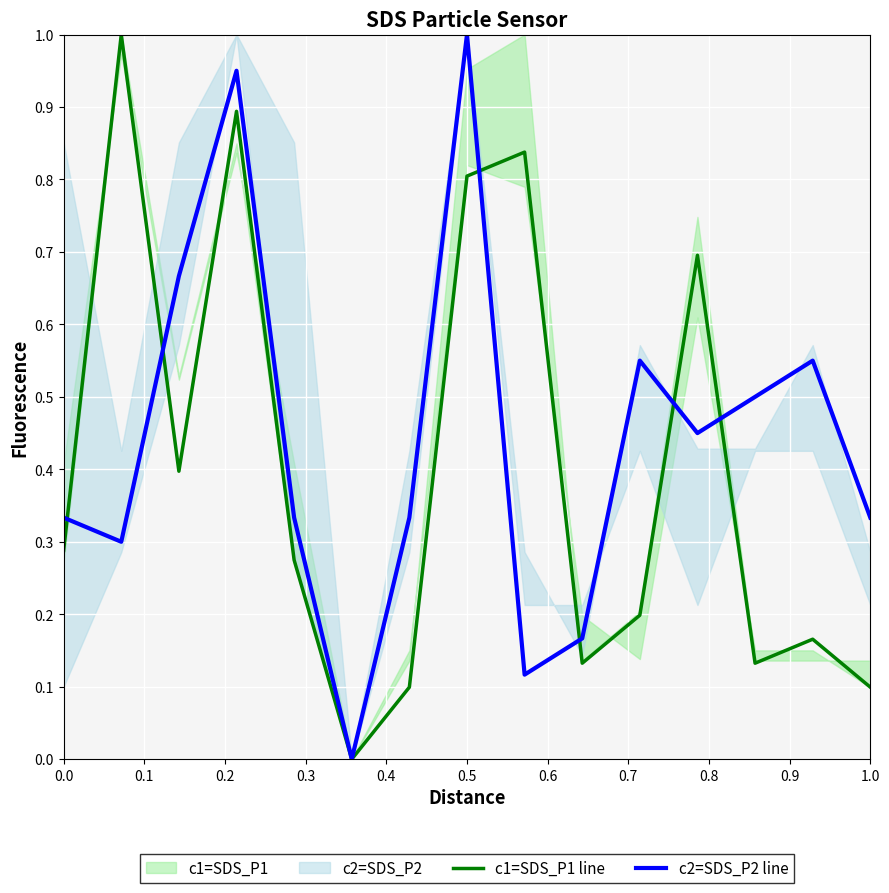

Is the value of c2=SDS_P2 line at 1.0 greater than the value of c1=SDS_P1 line at 0.5?

No